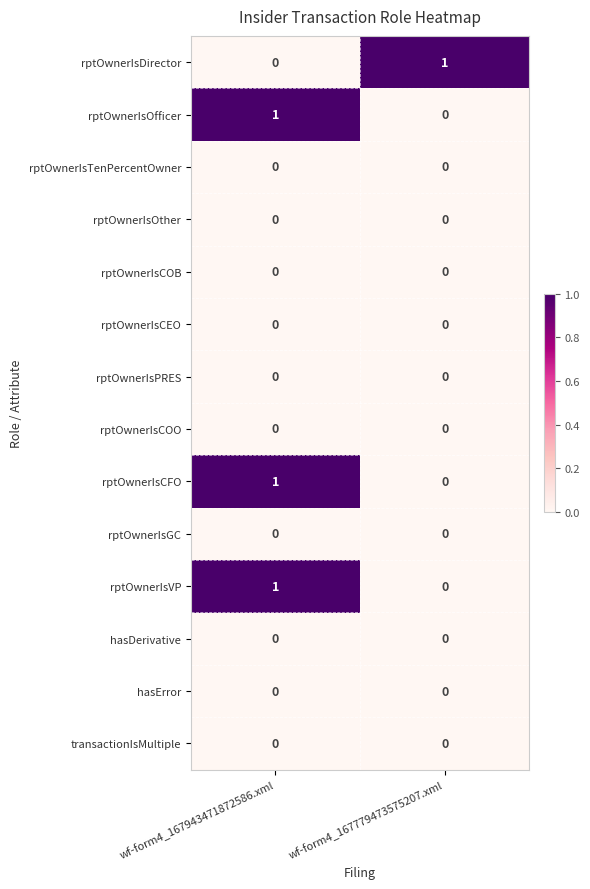

What is the sum of all rptOwnerIsCFO values?

1